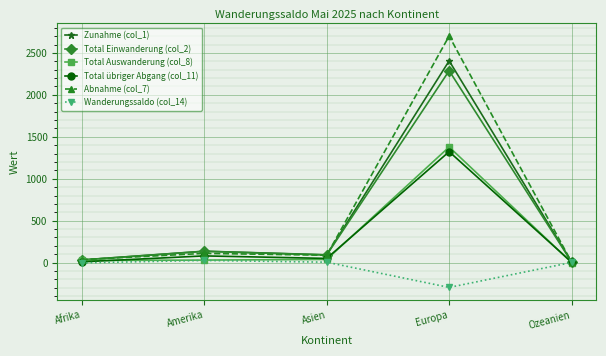

What is the difference between the Abnahme (col_7) values at Afrika and Ozeanien?

30